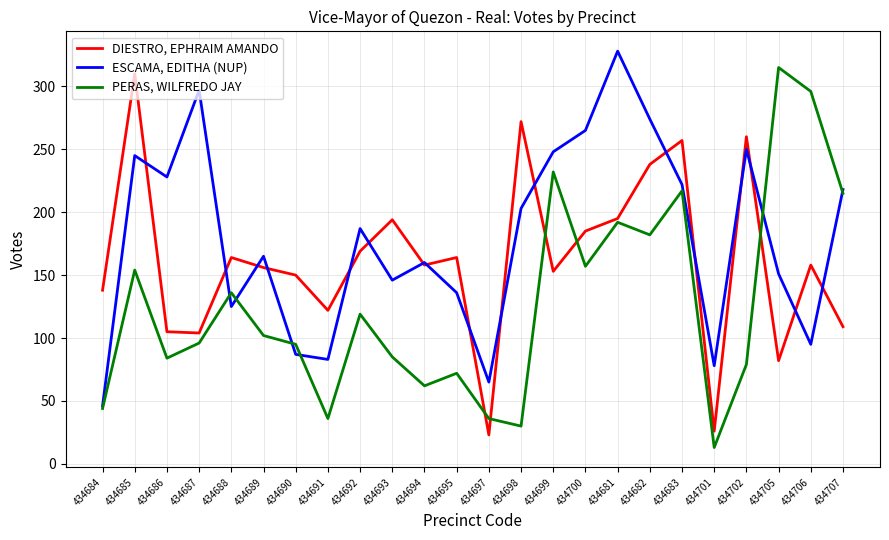

What is the difference between the highest and lowest values at 434705?

233